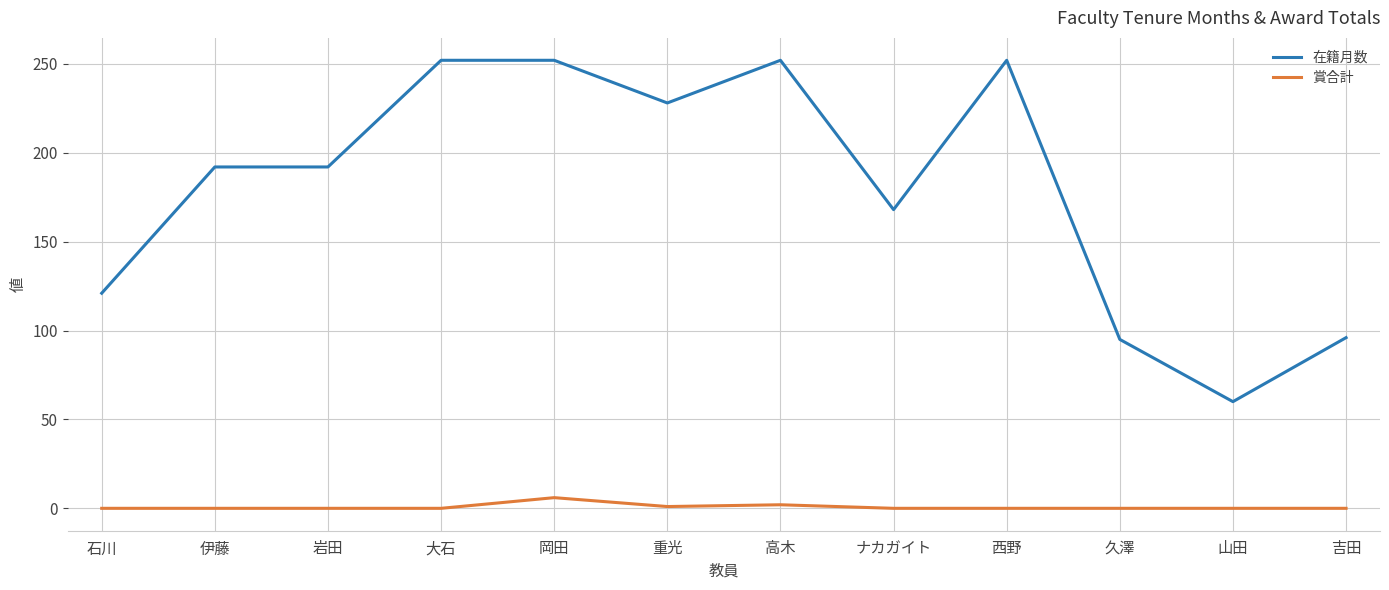

The value of 在籍月数 at 伊藤 is 86. True or false?

False